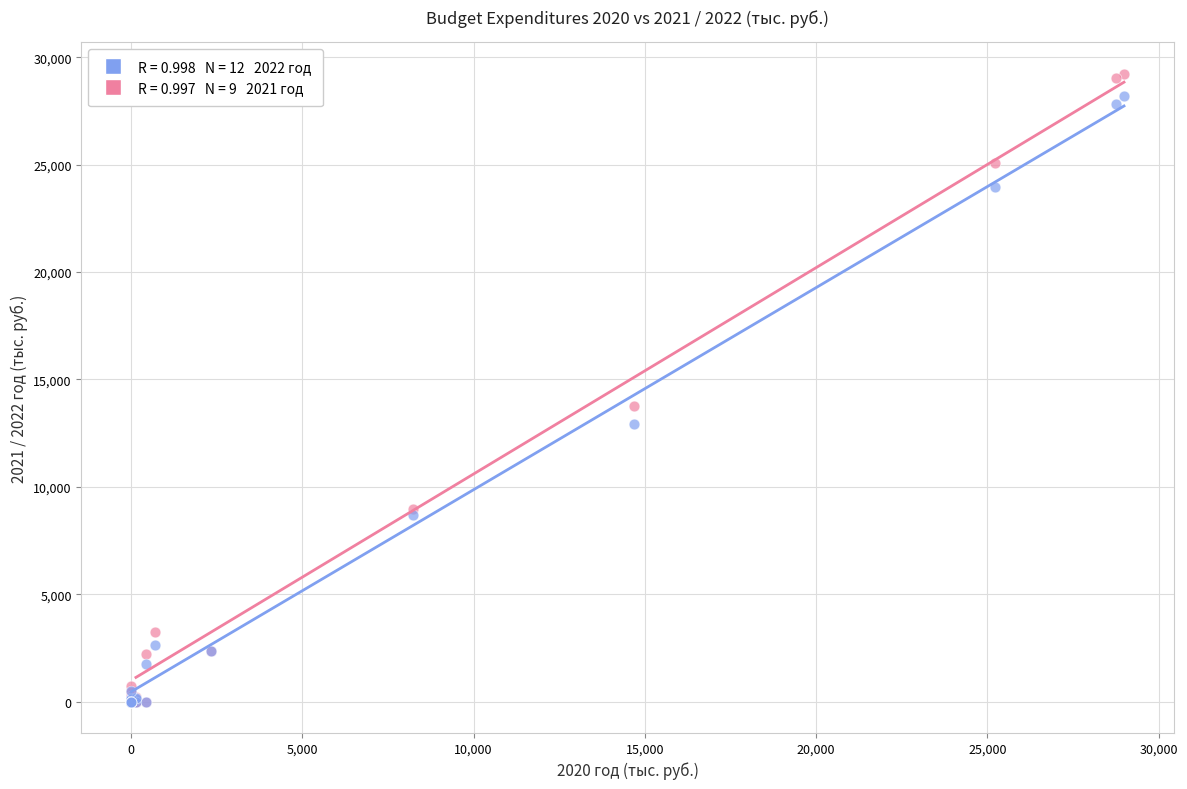

Across all series, what Y value is closest to 14618?

13766.0